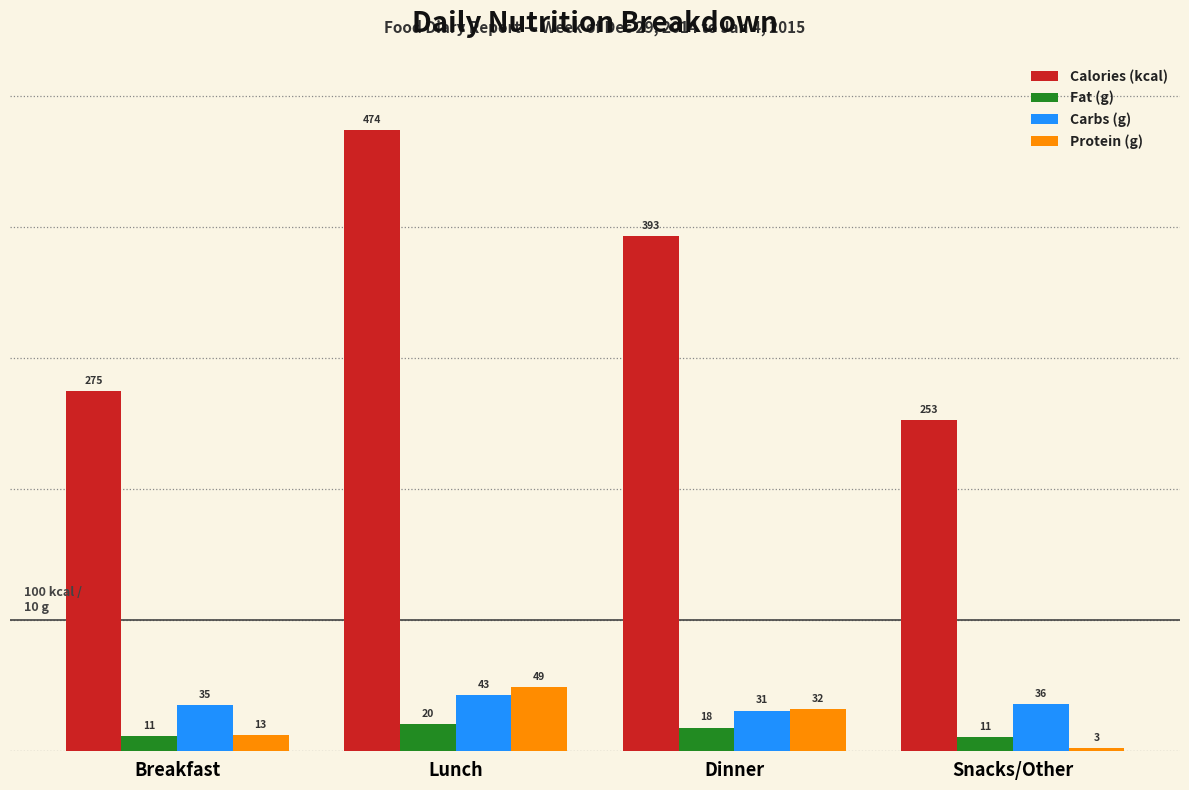

The value of Protein (g) at Dinner is 10.1. True or false?

False